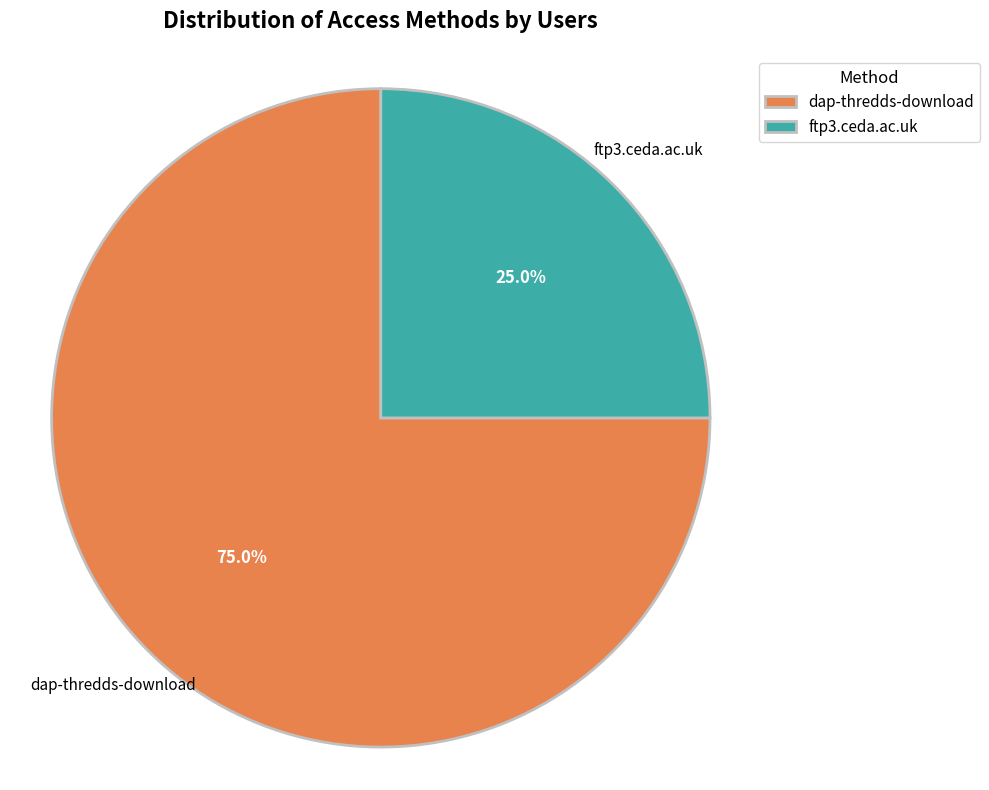

Between ftp3.ceda.ac.uk and dap-thredds-download, which is larger?

dap-thredds-download